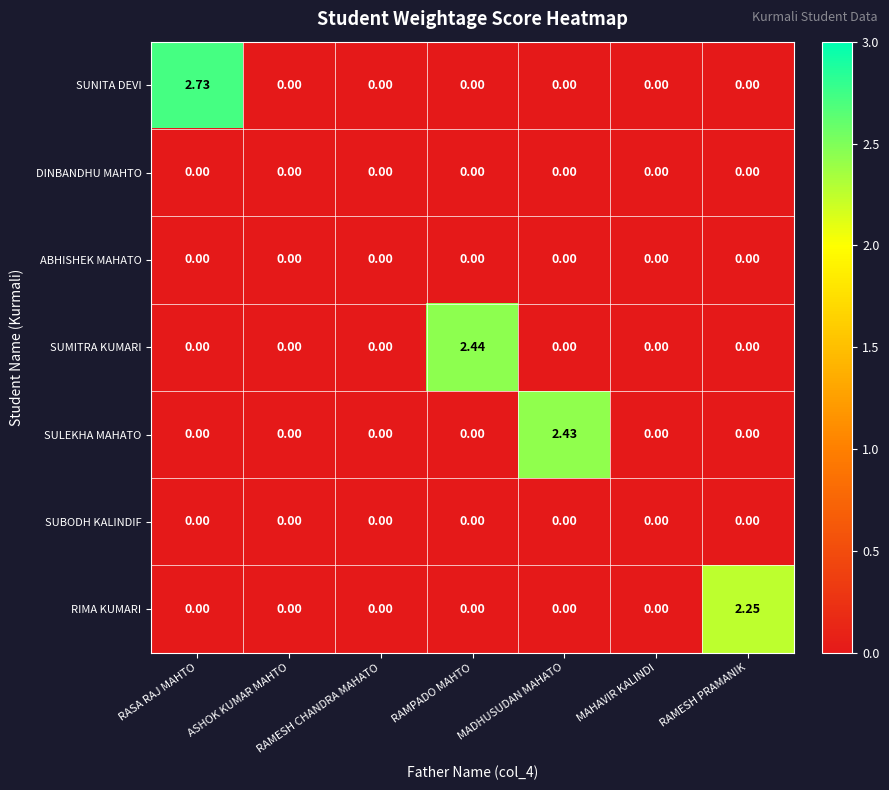

At which category is the sum across all series the highest?

RASA RAJ MAHTO